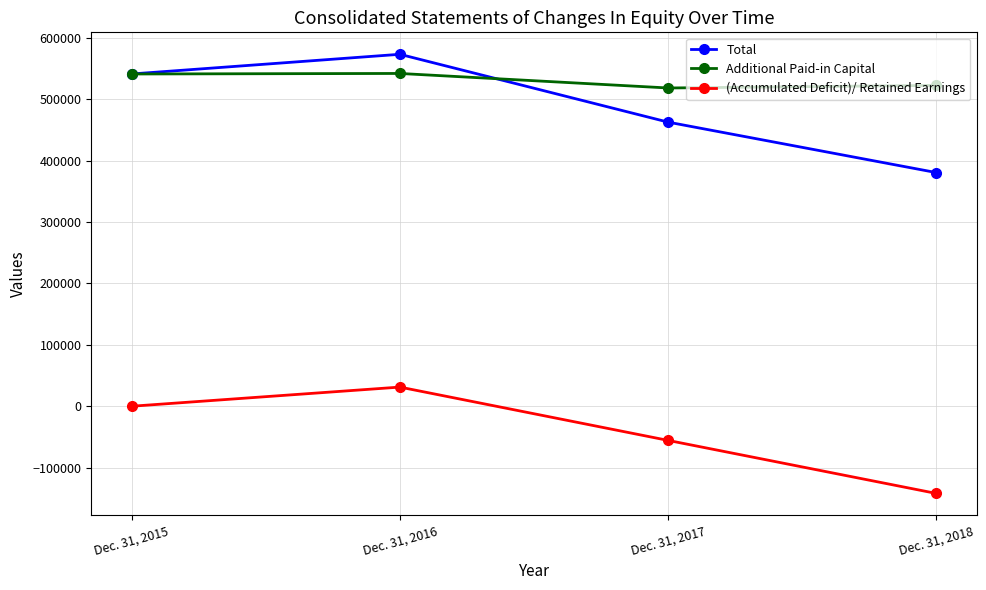

Which series changed the most between Dec. 31, 2015 and Dec. 31, 2017?

Total